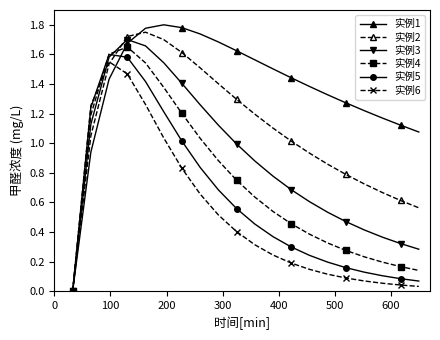

Which series has the widest spread of values?

实例1